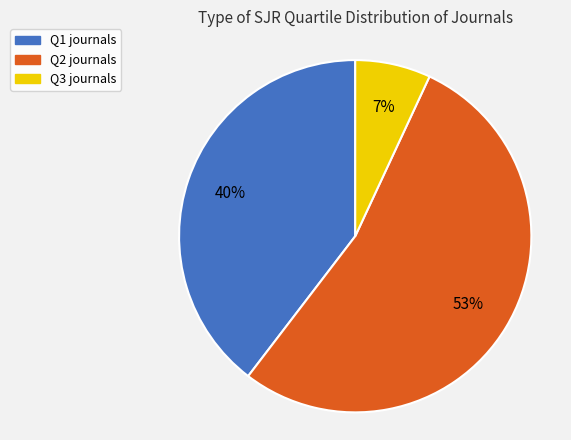

Which slice is the largest?

Q2